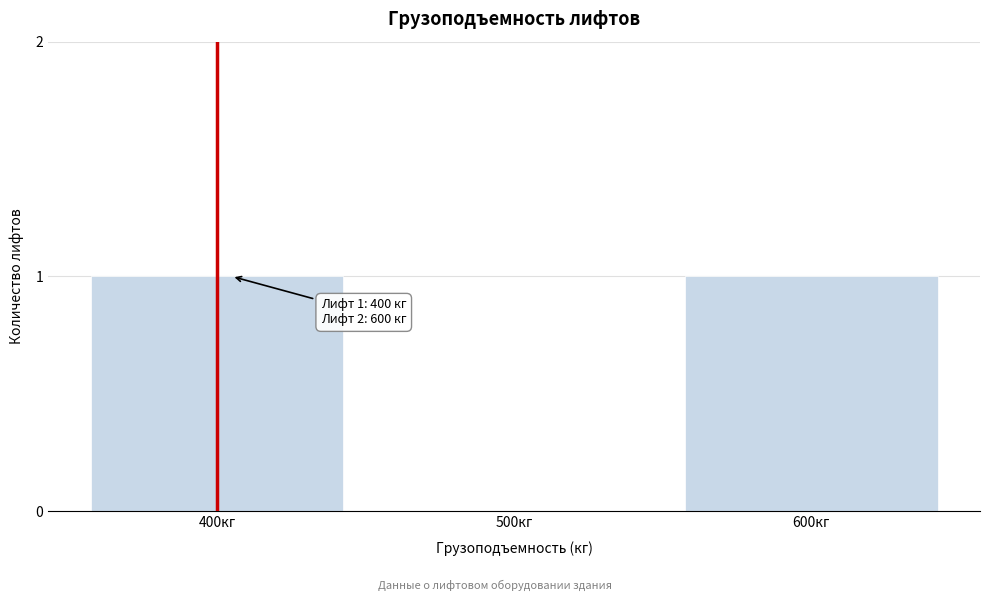

Reading right to left, transcribe all the data shown in this chart.

600кг=1	500кг=0	400кг=1